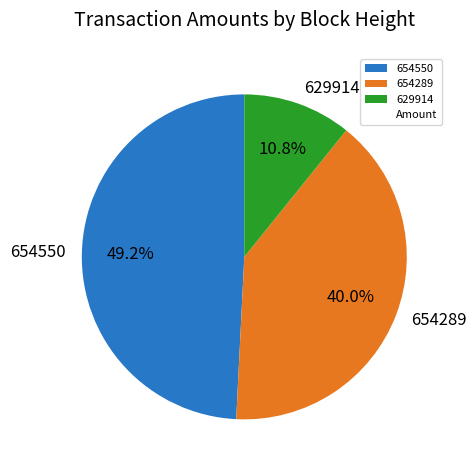

To the nearest percent, what is the difference between the 654289 and 654550 slice percentages?

9%